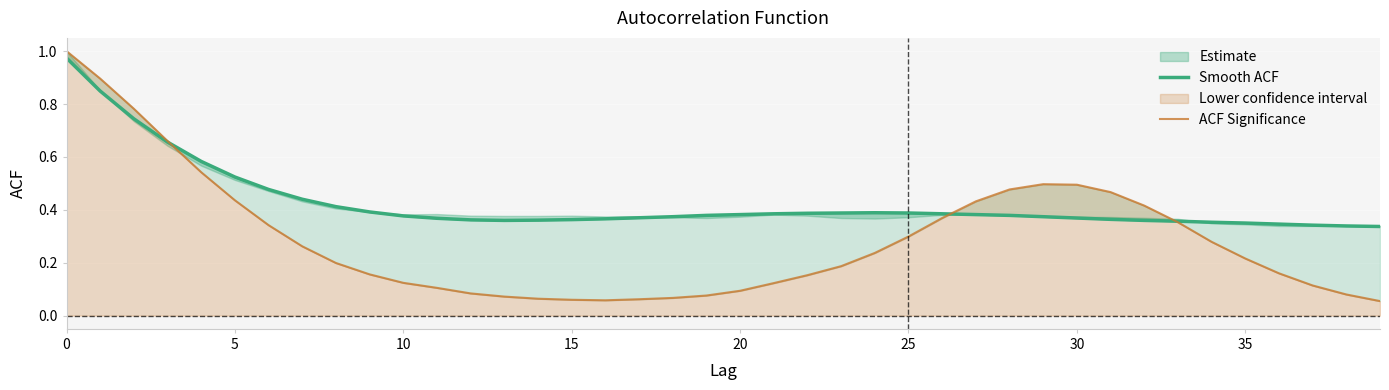

How many intersections are there between ACF Significance and Smooth ACF?

3